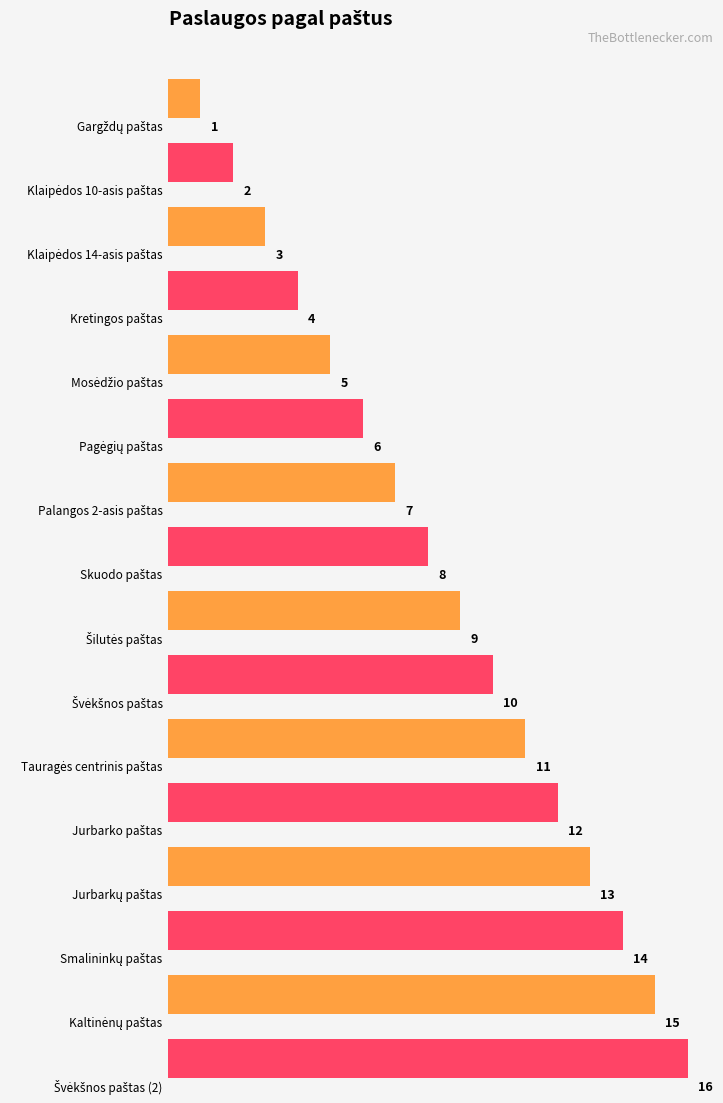

What is the approximate value at Smalininkų paštas?

14